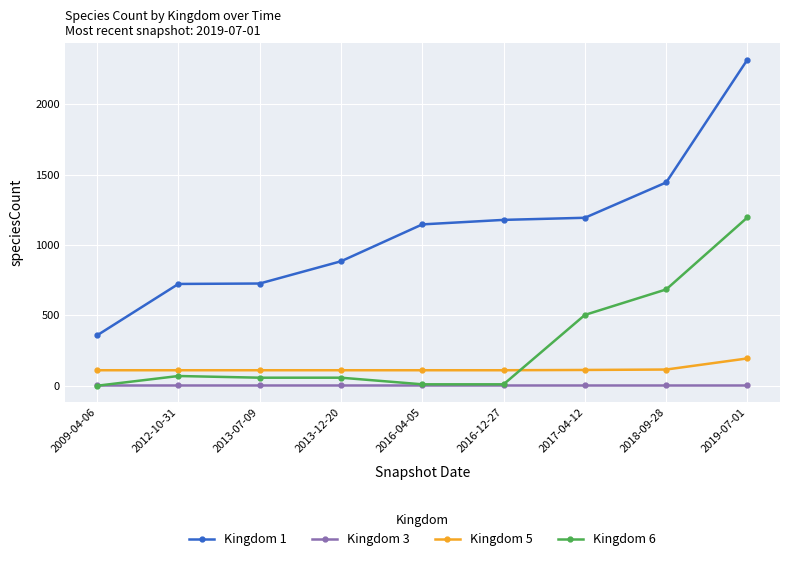

What is the difference between the Kingdom 6 values at 2016-04-05 and 2013-12-20?

47